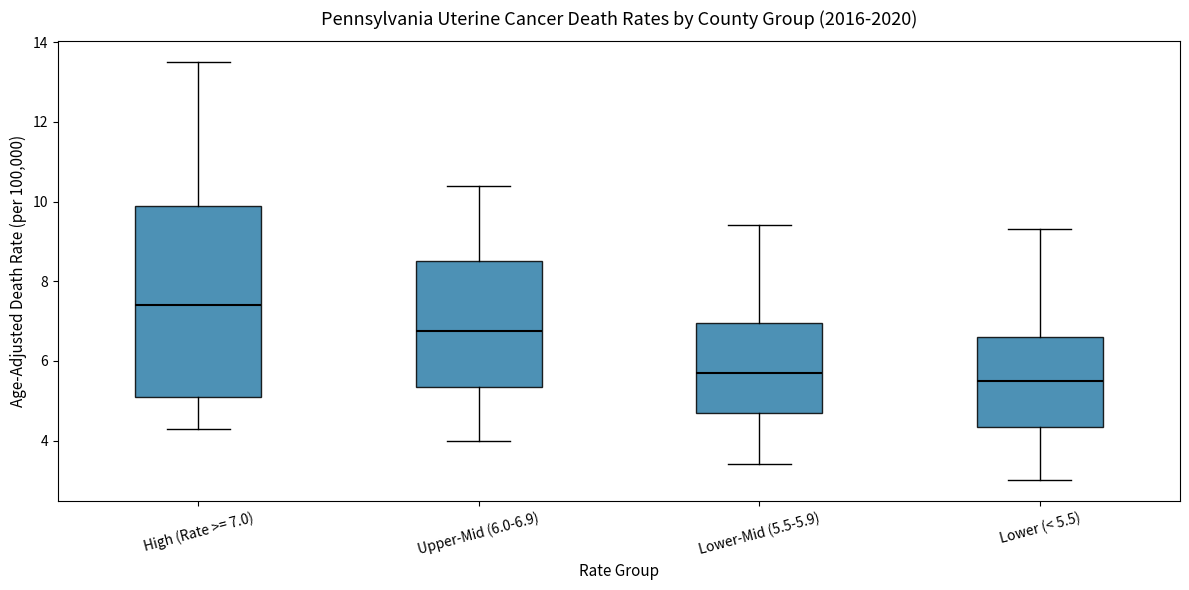

Reading left to right, read every box against the y-axis: the position of its median line, the range the box covers, and the ends of its whiskers. The values are not printed on the chart, so give them approximately, as read against the axis.

High (Rate >= 7.0): median 7.4, box 5.2 to 10.0, whiskers 4.4 to 13.6
Upper-Mid (6.0-6.9): median 6.8, box 5.4 to 8.6, whiskers 4.0 to 10.4
Lower-Mid (5.5-5.9): median 5.8, box 4.8 to 7.0, whiskers 3.4 to 9.4
Lower (< 5.5): median 5.6, box 4.4 to 6.6, whiskers 3.0 to 9.4